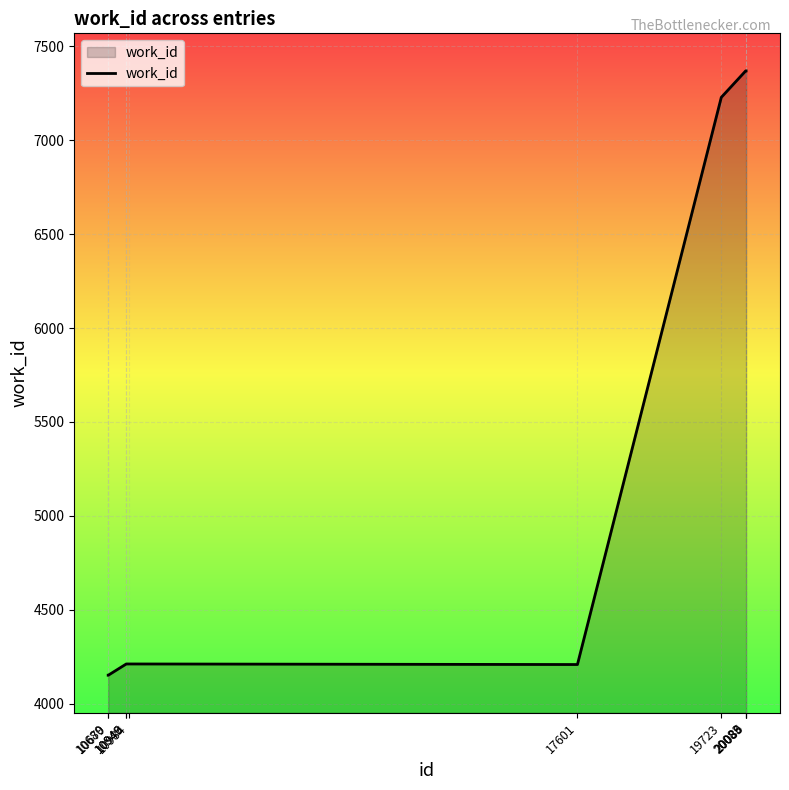

What is the difference between the second highest and second lowest values?

3219